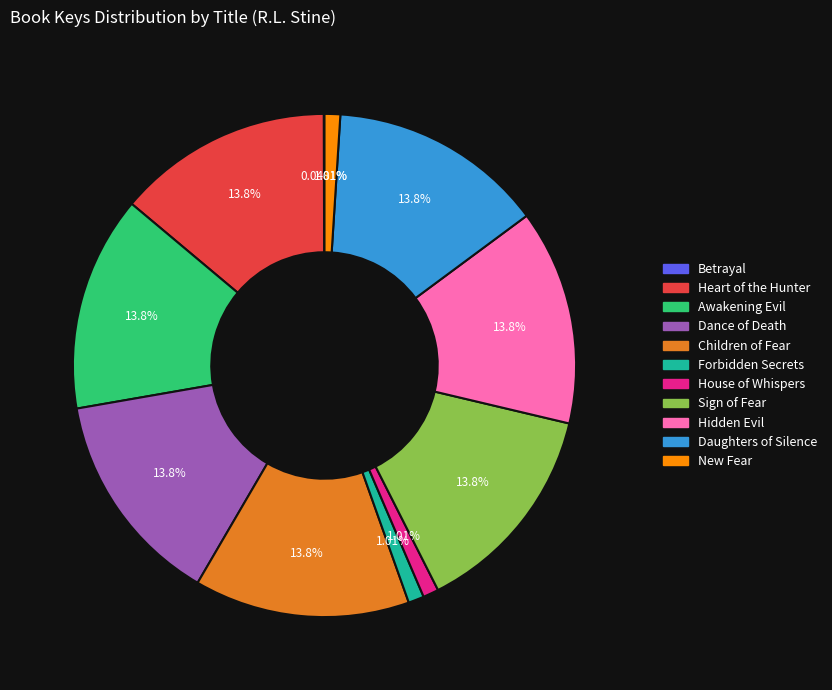

Approximately how many times larger is the value at Daughters of Silence compared to New Fear?

13.8